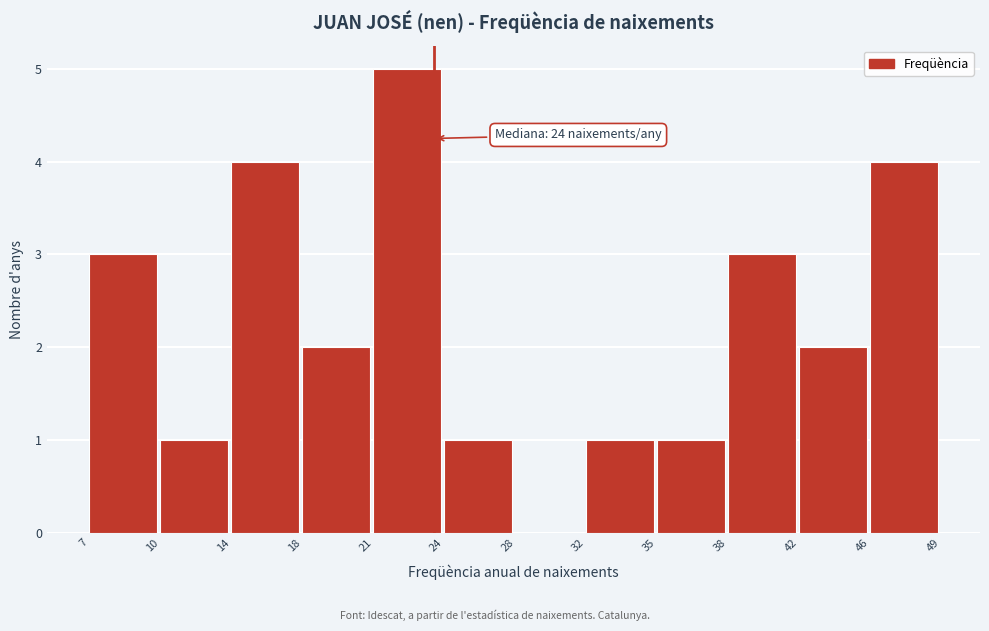

Reading right to left, extract all data points from this chart.

46=4	42=2	38=3	35=1	32=1	28=0	24=1	21=5	18=2	14=4	10=1	7=3